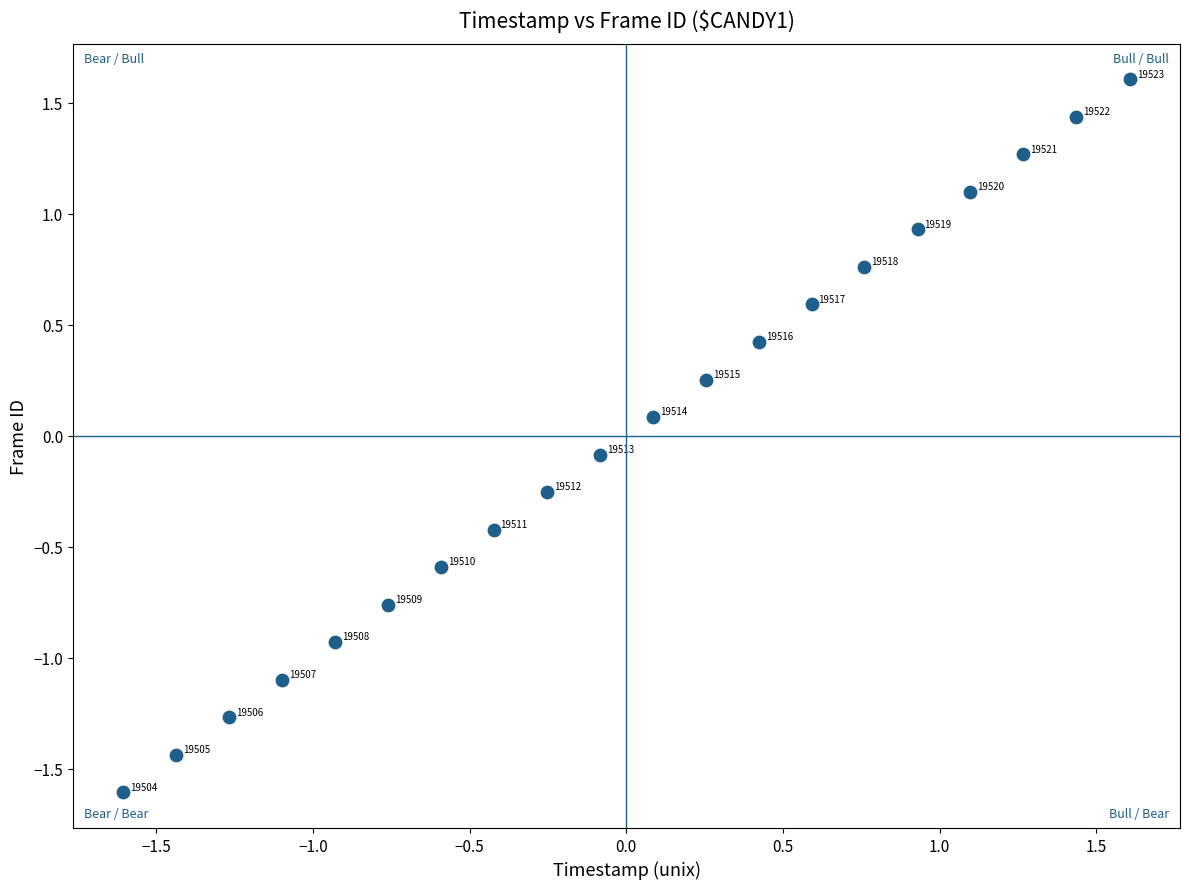

What is the range of X values (max minus min)?

3.2